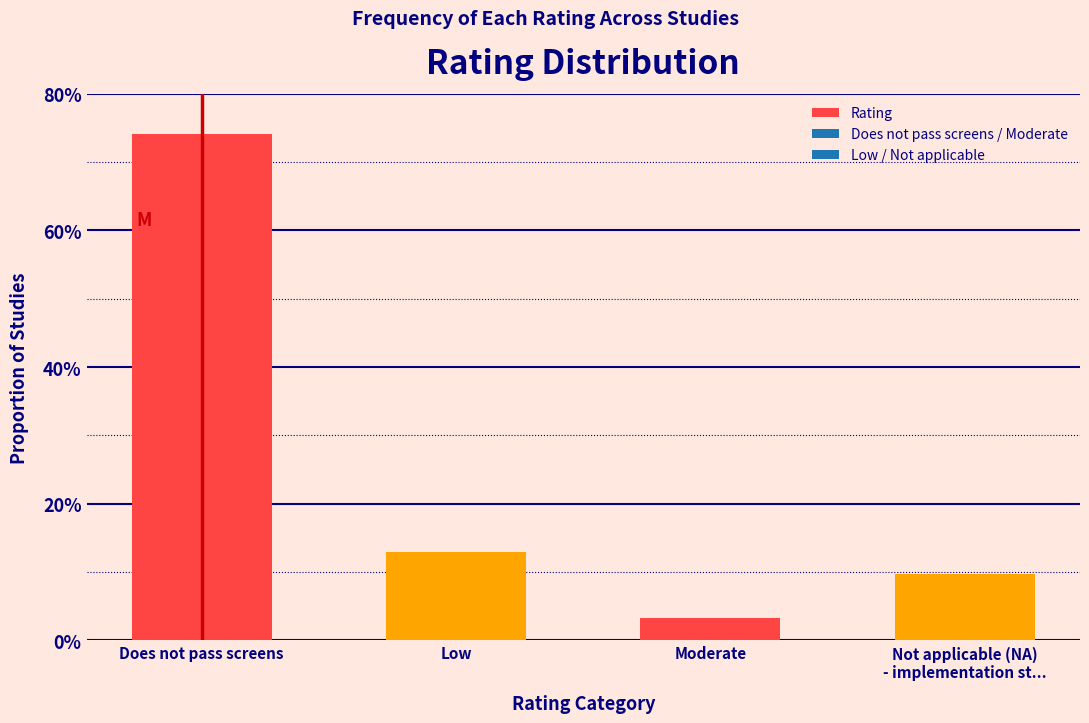

Does the chart contain any negative values?

No